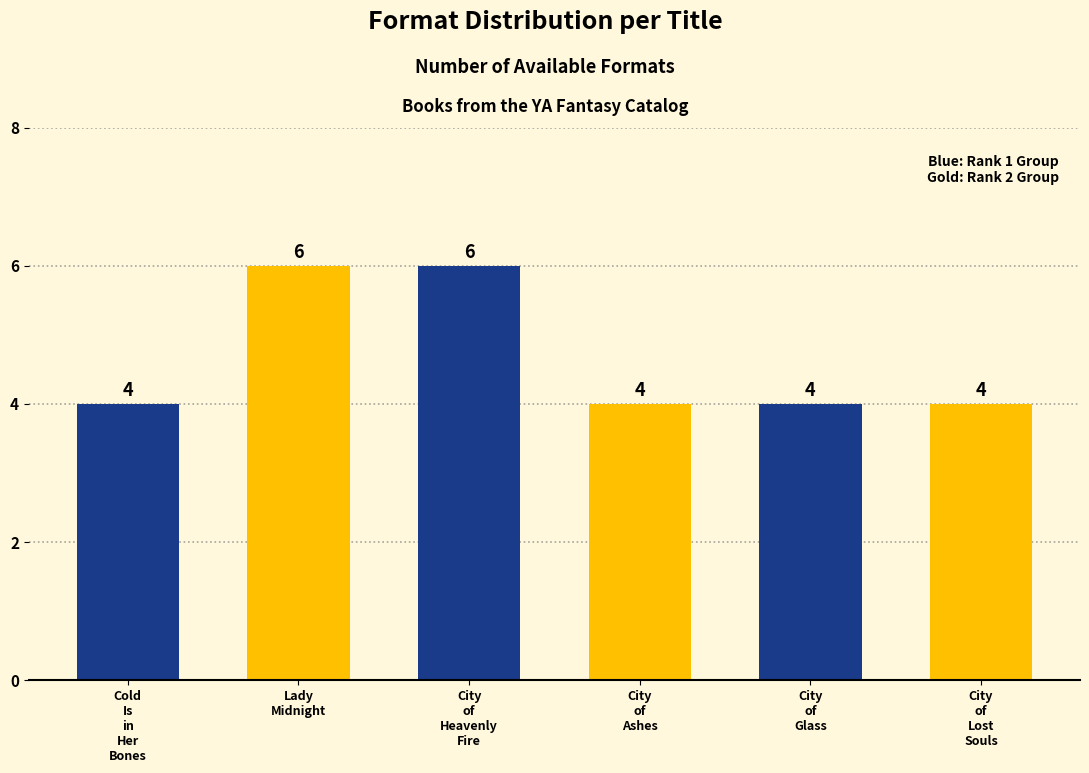

What position from the right is Lady Midnight?

5